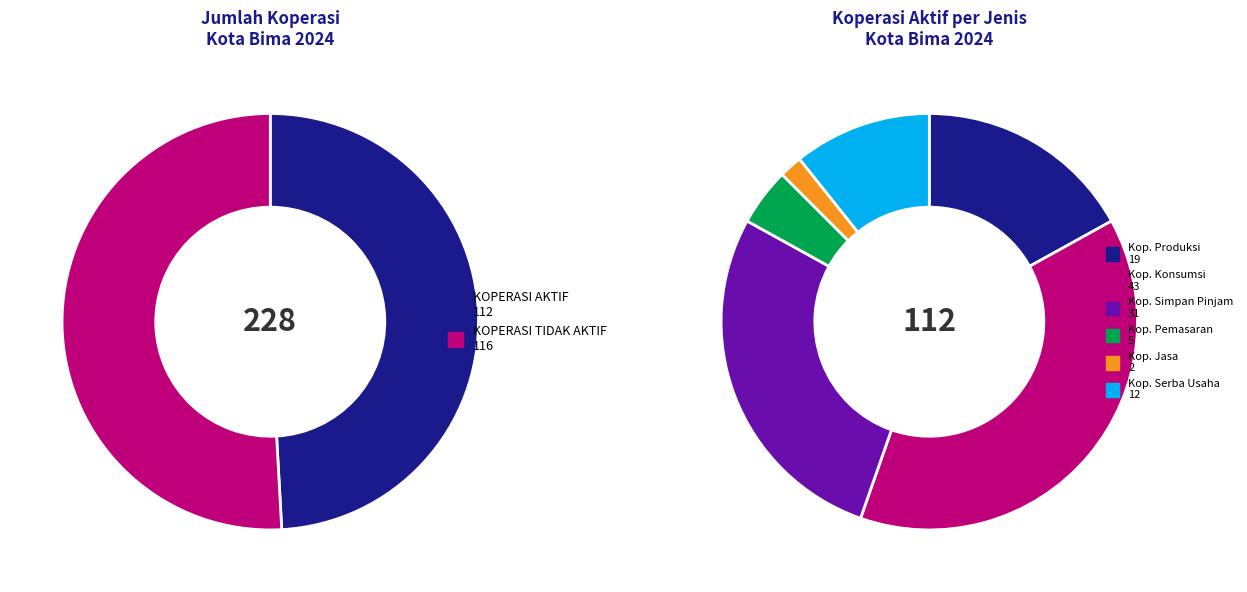

Count the number of slices in the pie.

6